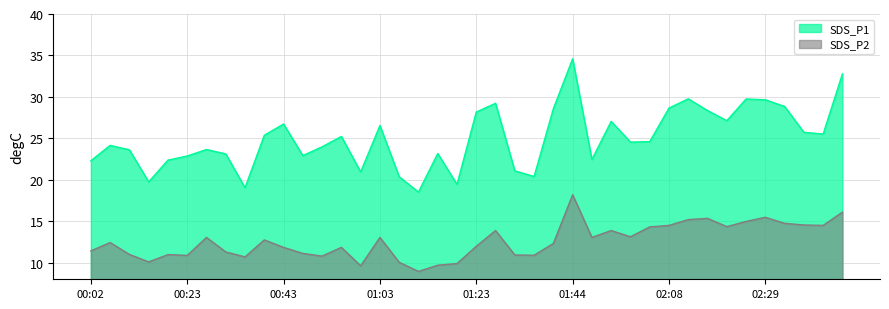

Rank the series by their average value, from highest to lowest.

SDS_P1, SDS_P2